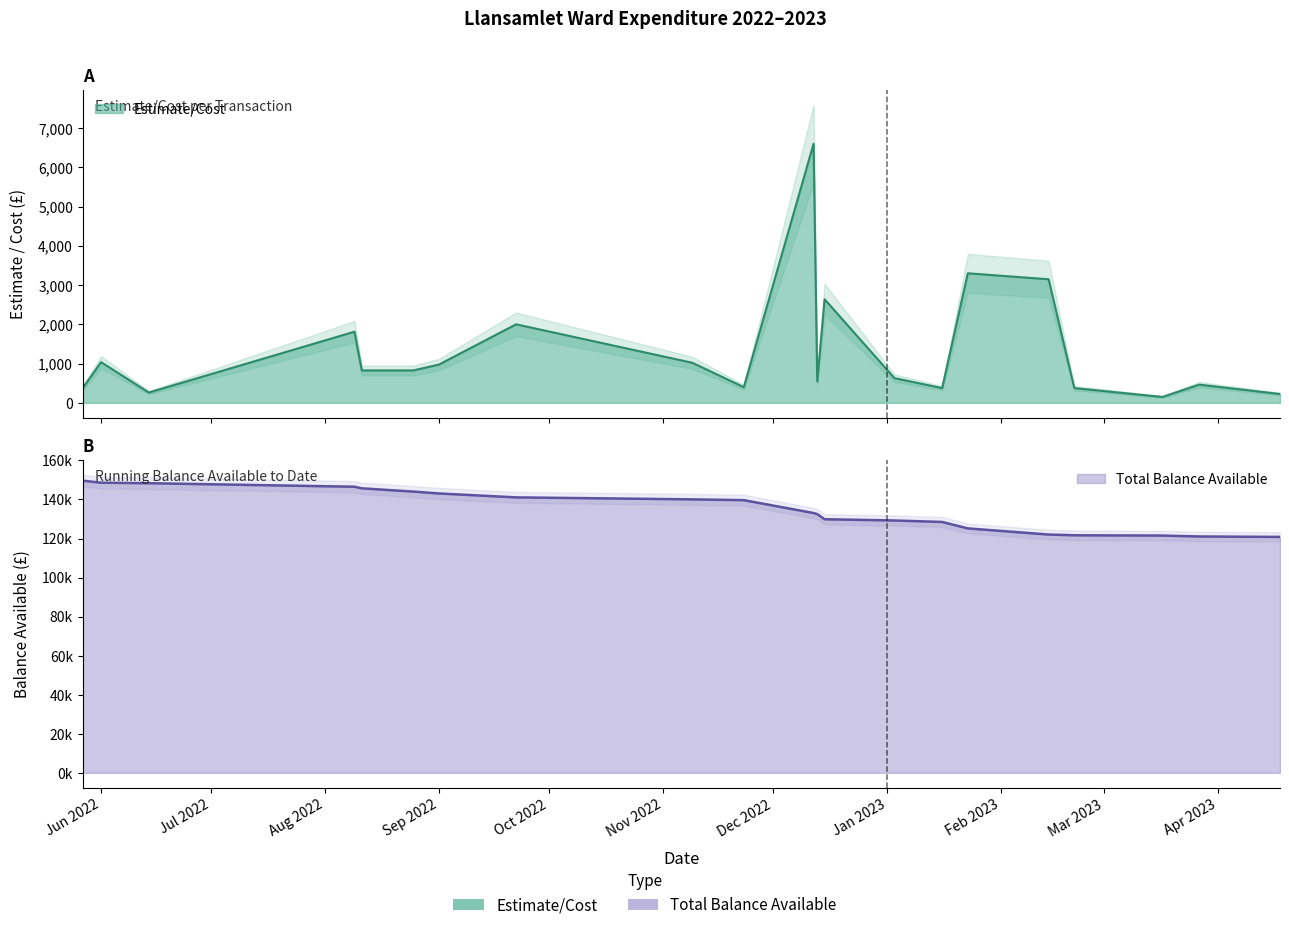

Does the chart display data point markers on the line(s)?

No